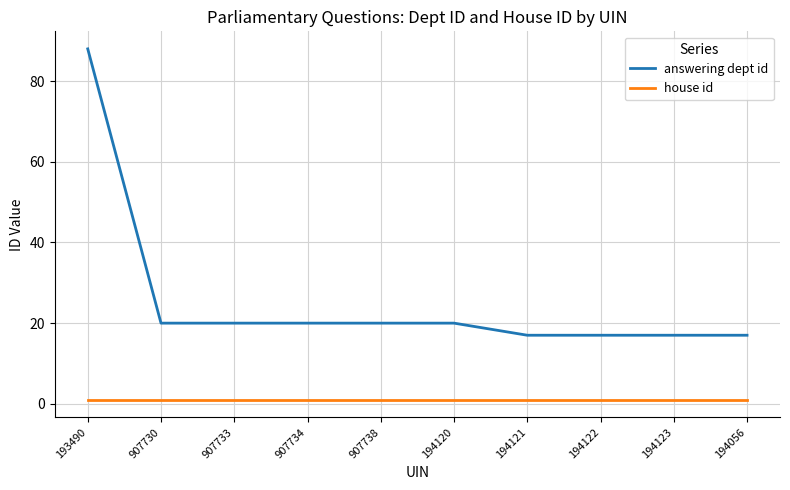

Which series has the largest range (max minus min)?

answering dept id